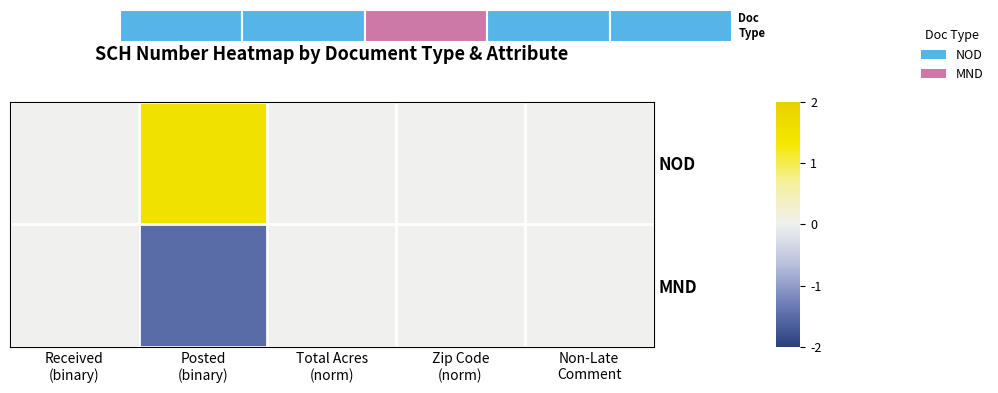

What is the sum of all NOD values?

1.5